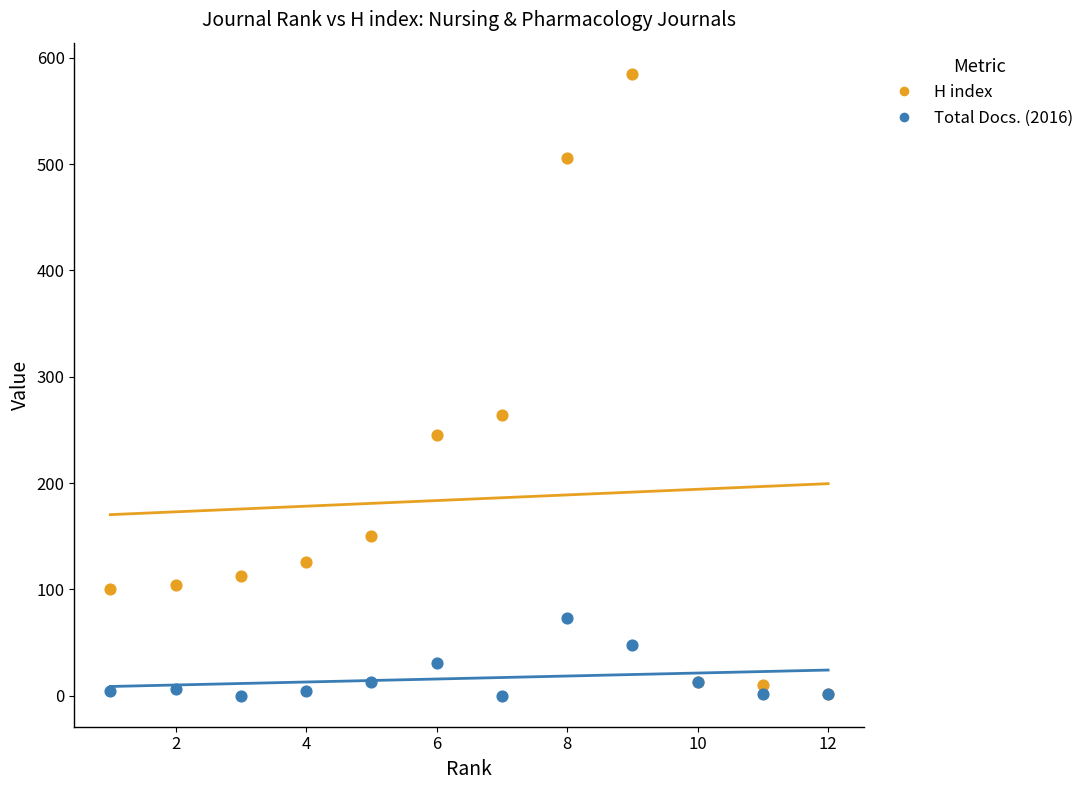

In the H index series, what Y value is closest to 293?

264